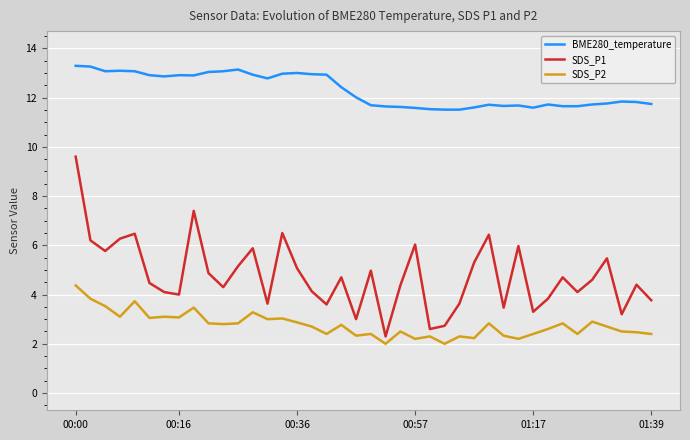

True or false: BME280_temperature and SDS_P2 cross at least once.

False